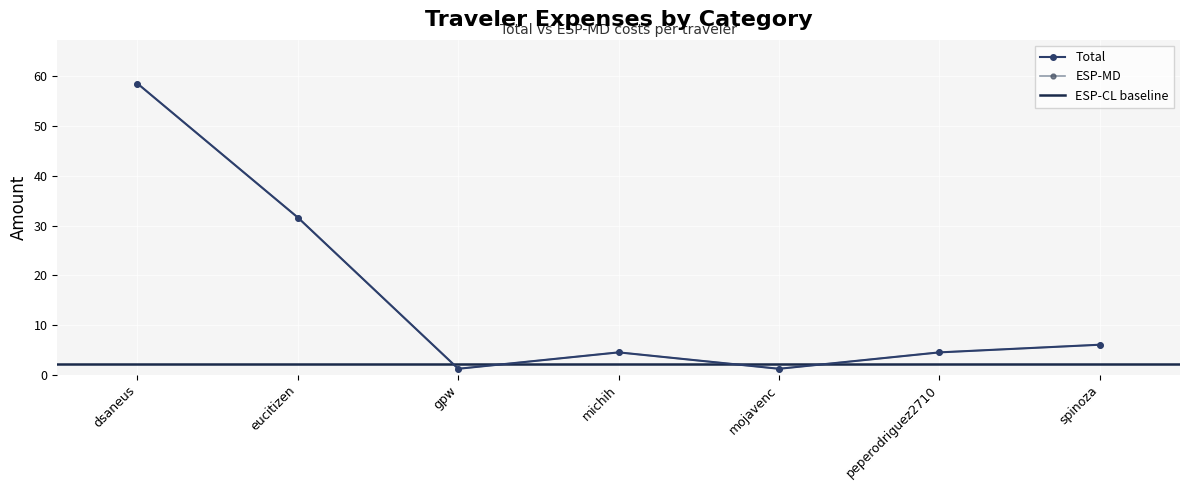

Between mojavenc and spinoza, which series saw the biggest shift?

Total